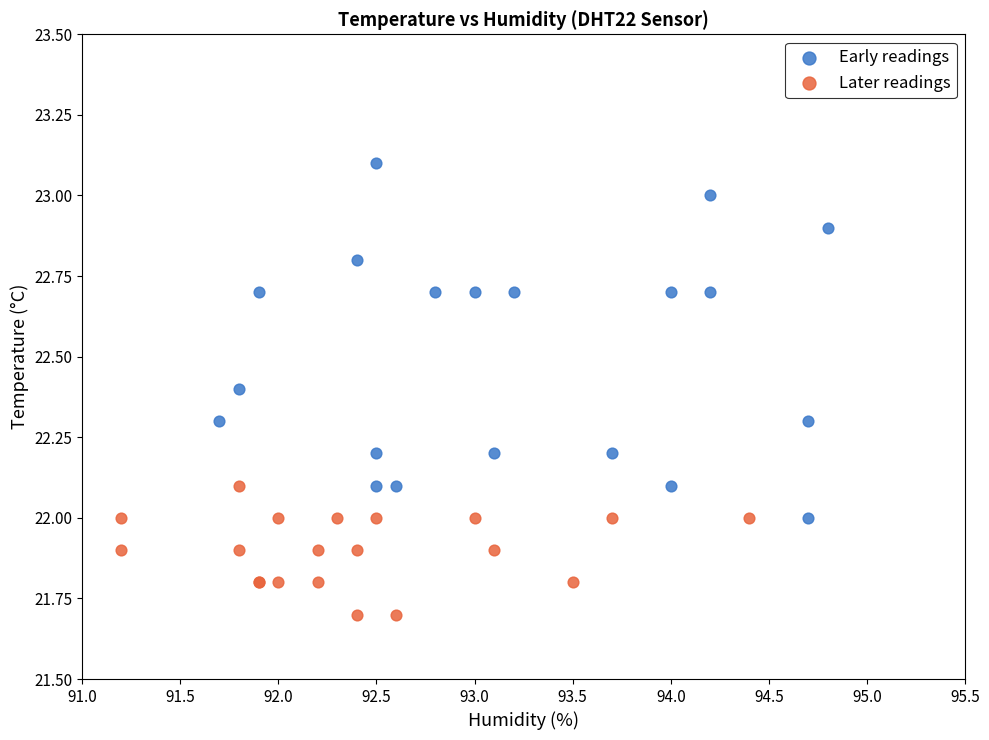

What are all the series names shown in the legend?

Early readings, Later readings